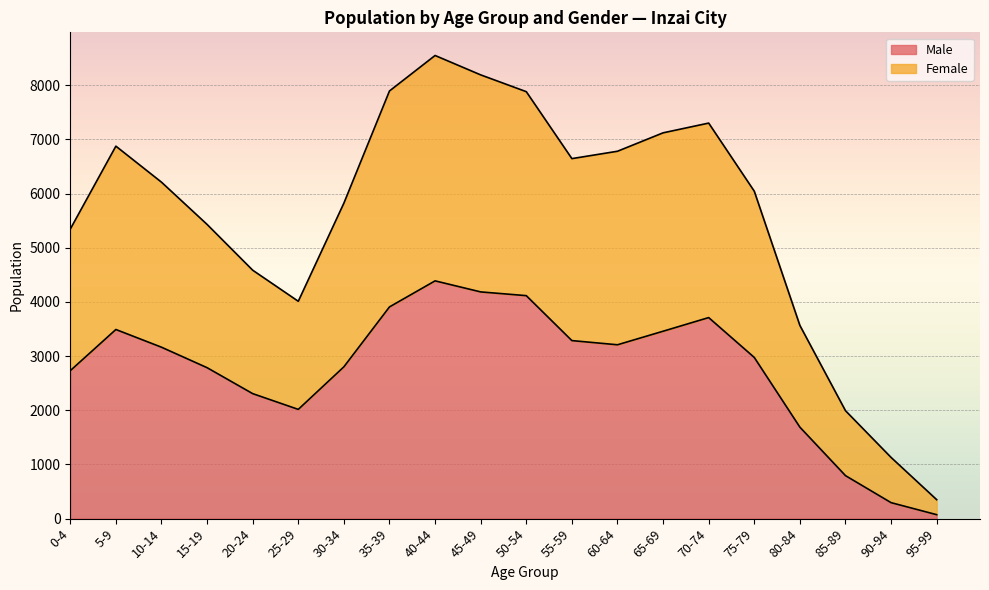

How many interior local peaks does the Male series have?

3